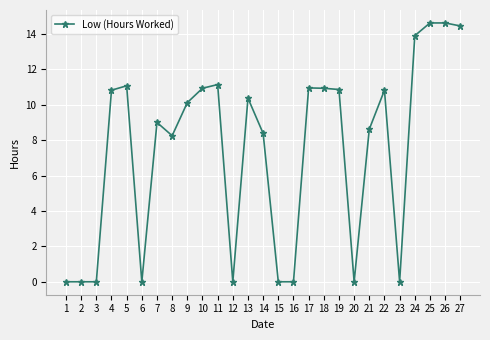

How many distinct data groups are displayed?

1